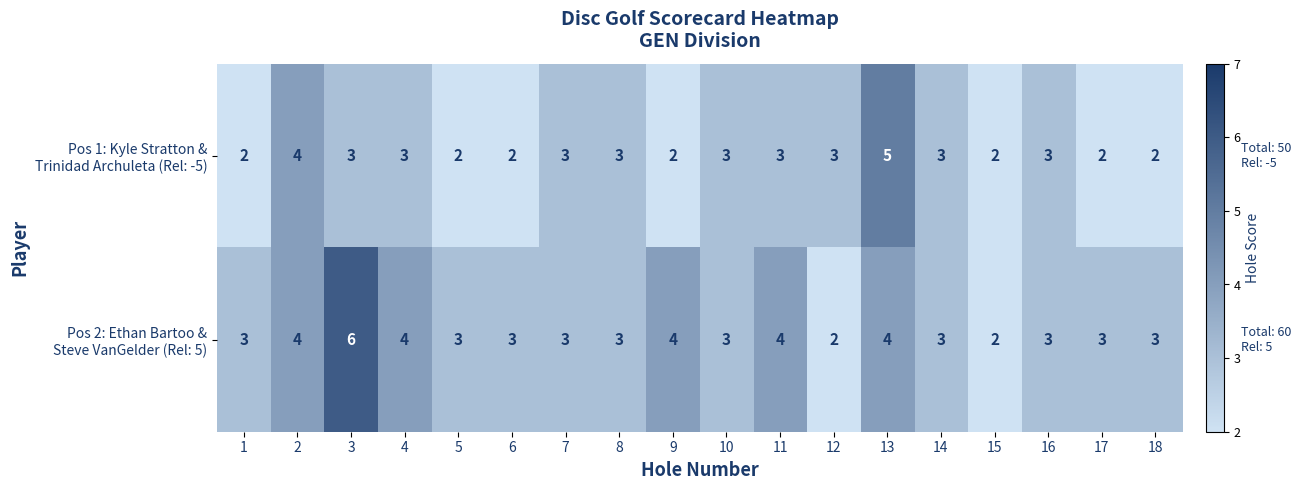

What is the total value across all series at 12?

5